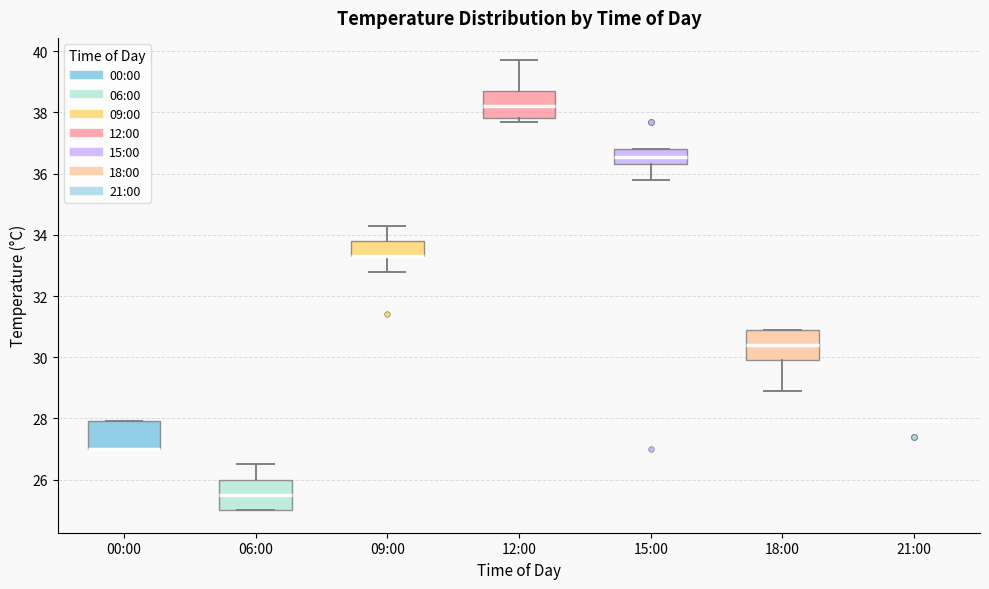

Where does the lower whisker of the box for 18:00 end on the y-axis? The values are not printed on the chart, so give them approximately, as read against the axis.

29.0